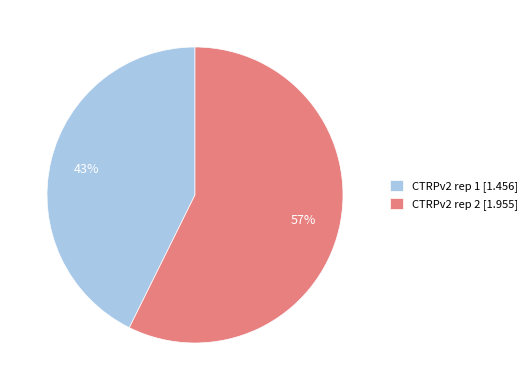

Does CTRPv2 rep 2 represent more than half of the total?

Yes